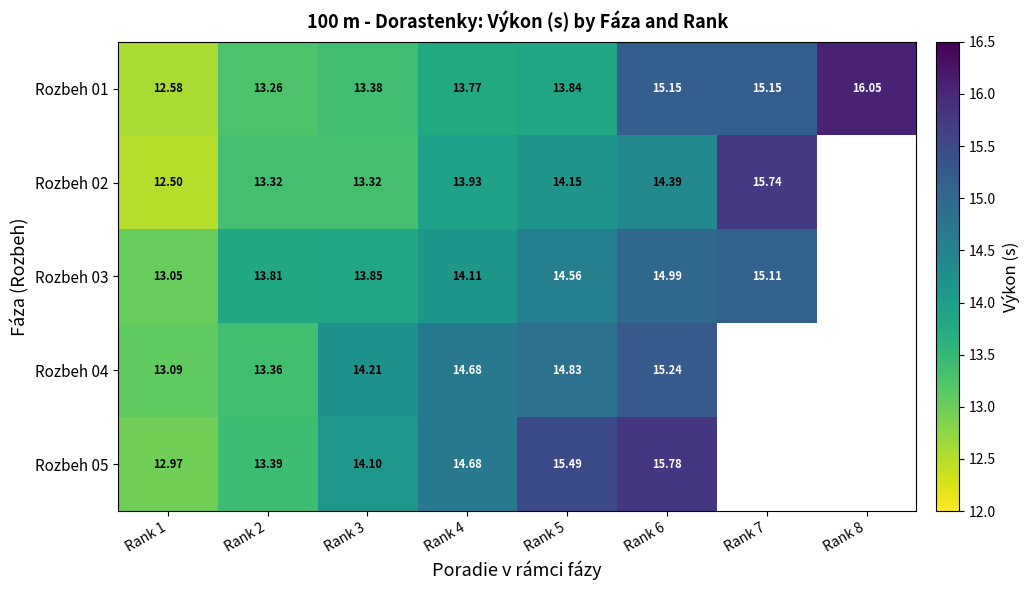

How many values in the Rozbeh 01 series exceed 13?

7